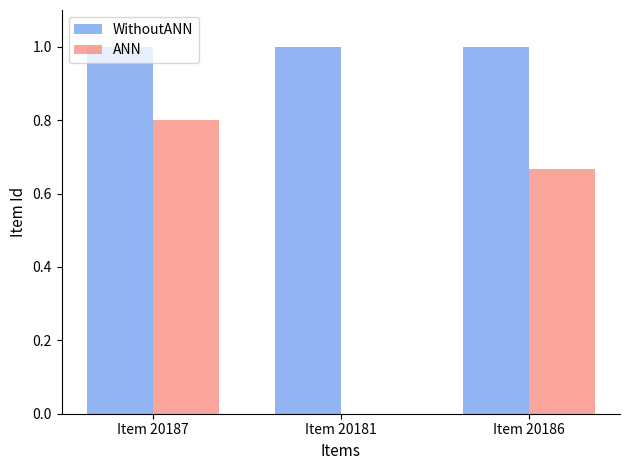

Are the bars horizontal?

No